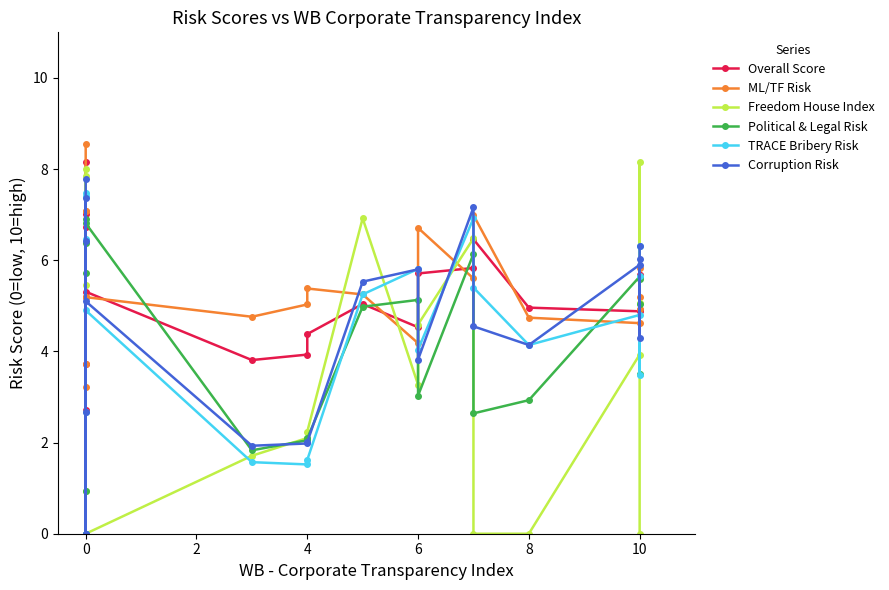

What is the difference between the second highest and second lowest values in the TRACE Bribery Risk series?

7.4